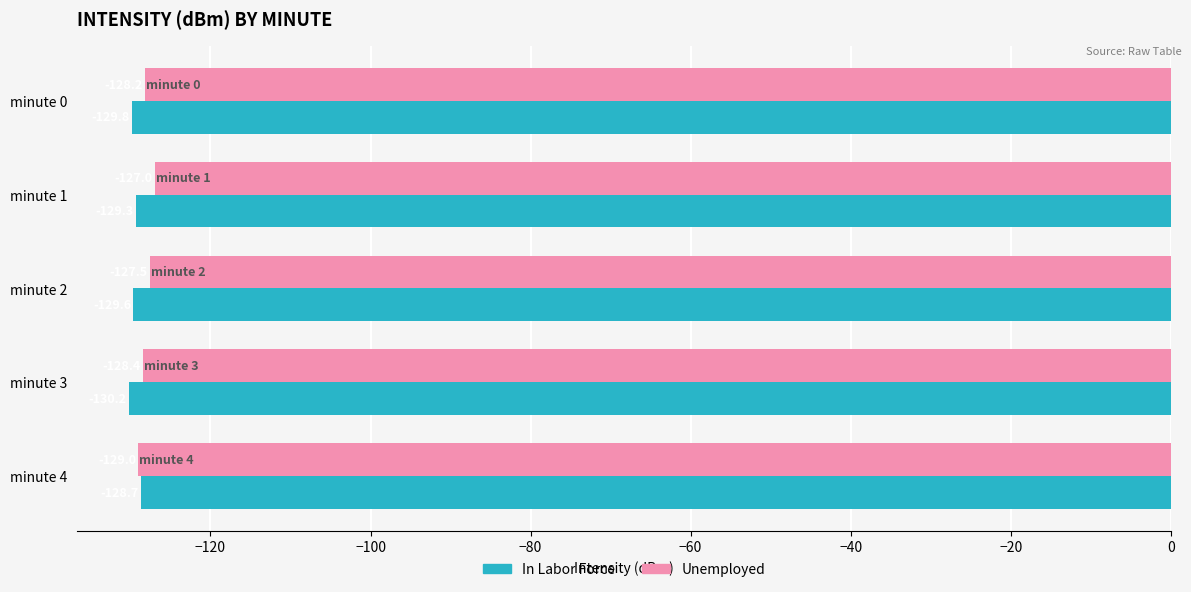

What is the average value of the In Labor Force series?

-129.5